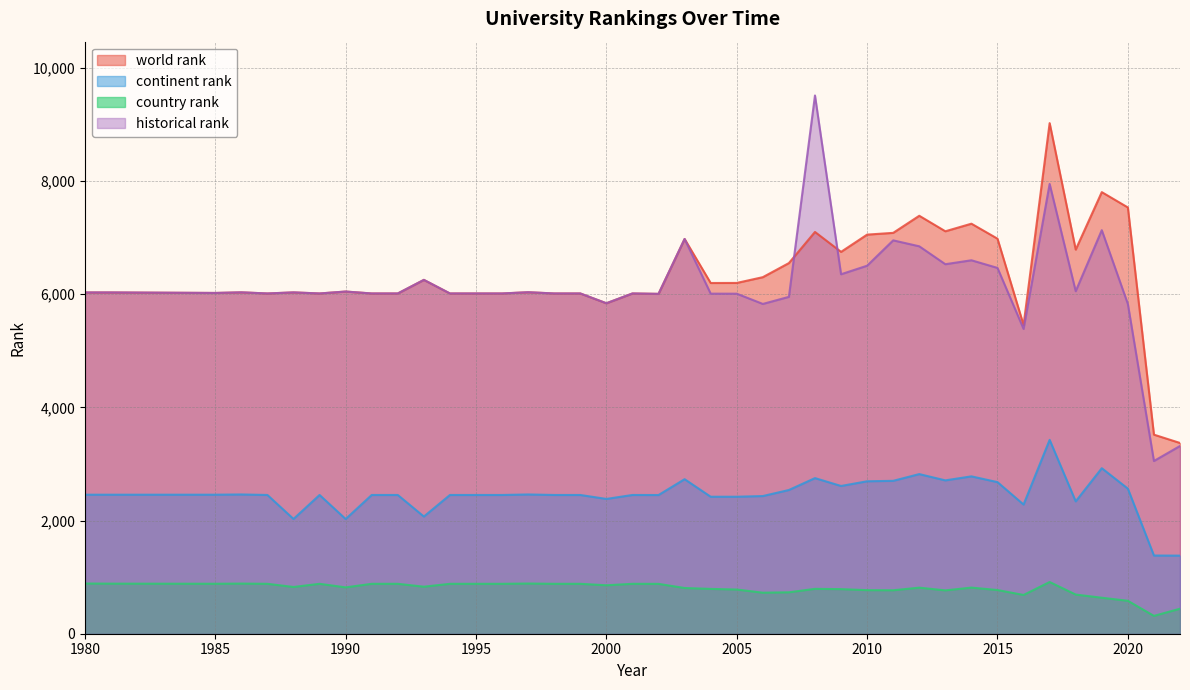

Is the value of historical rank at 1992 greater than the value of world rank at 2021?

Yes